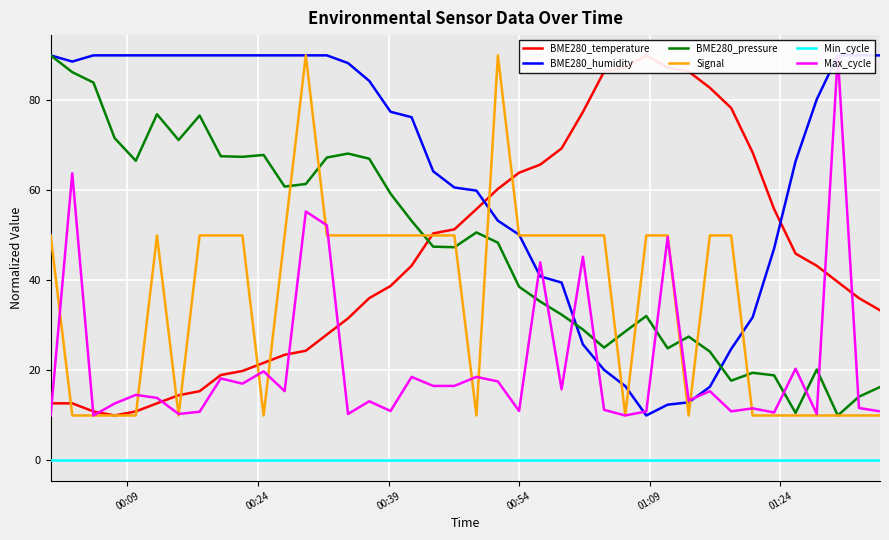

Is this an area chart (filled region under the line)?

No